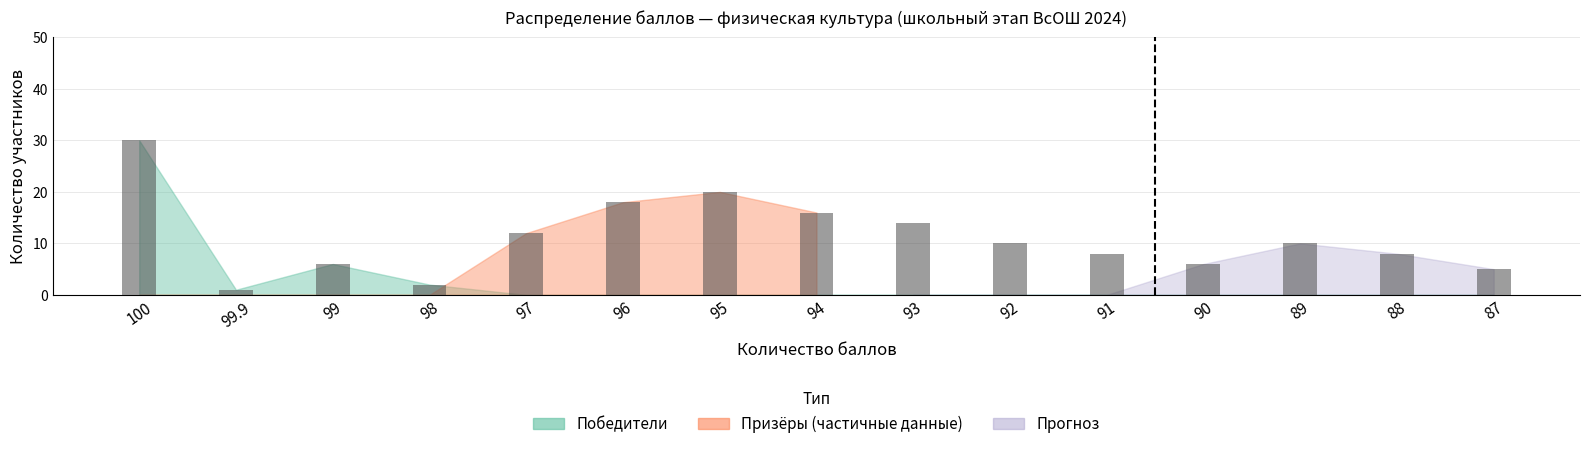

What is the difference between the maximum and second lowest values?

28